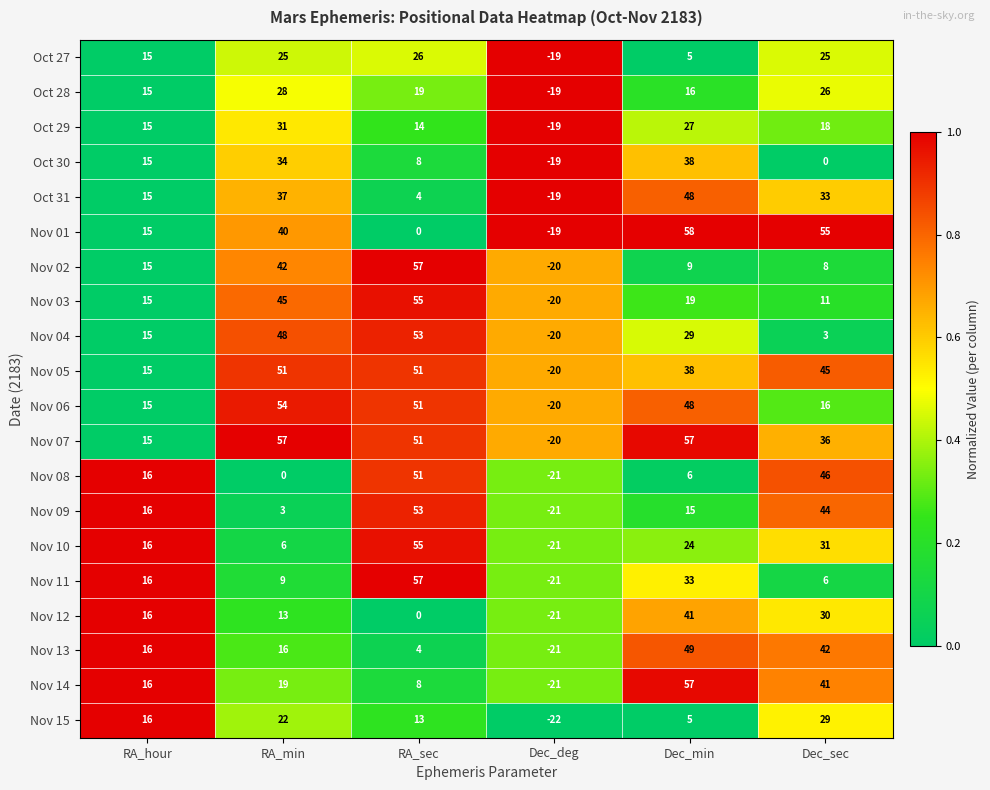

Count the Nov 14 values in the range 8 to 41.

4